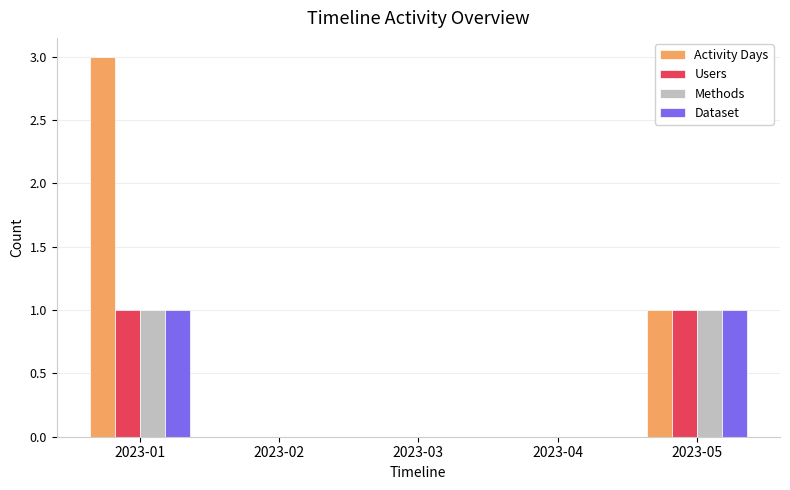

At which category is the sum across all series the highest?

2023-01